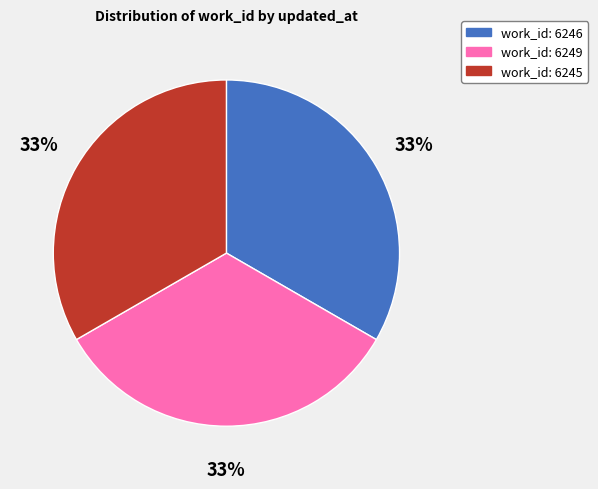

Count the number of slices in the pie.

3